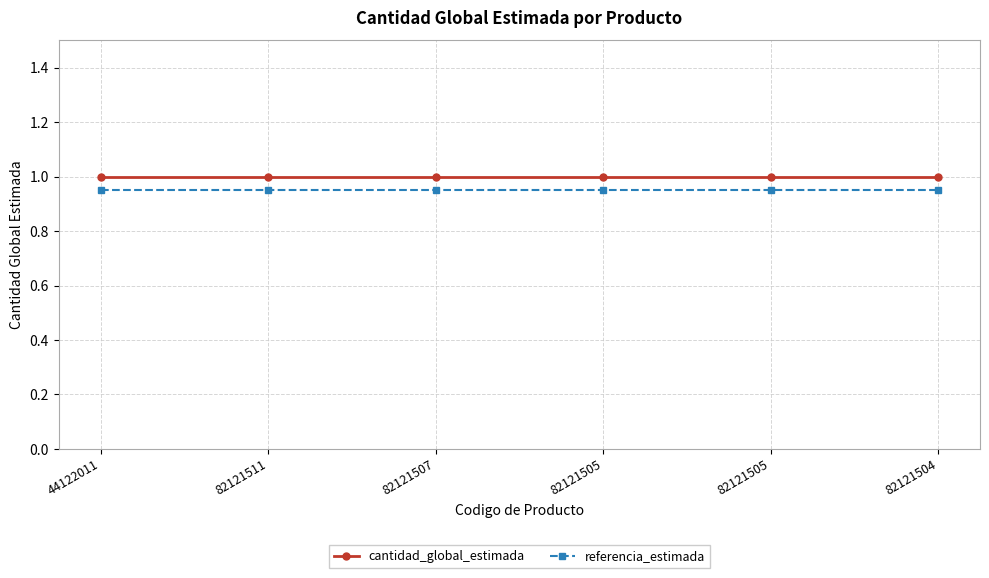

At 82121505, list the series in order from largest to smallest.

cantidad_global_estimada, referencia_estimada